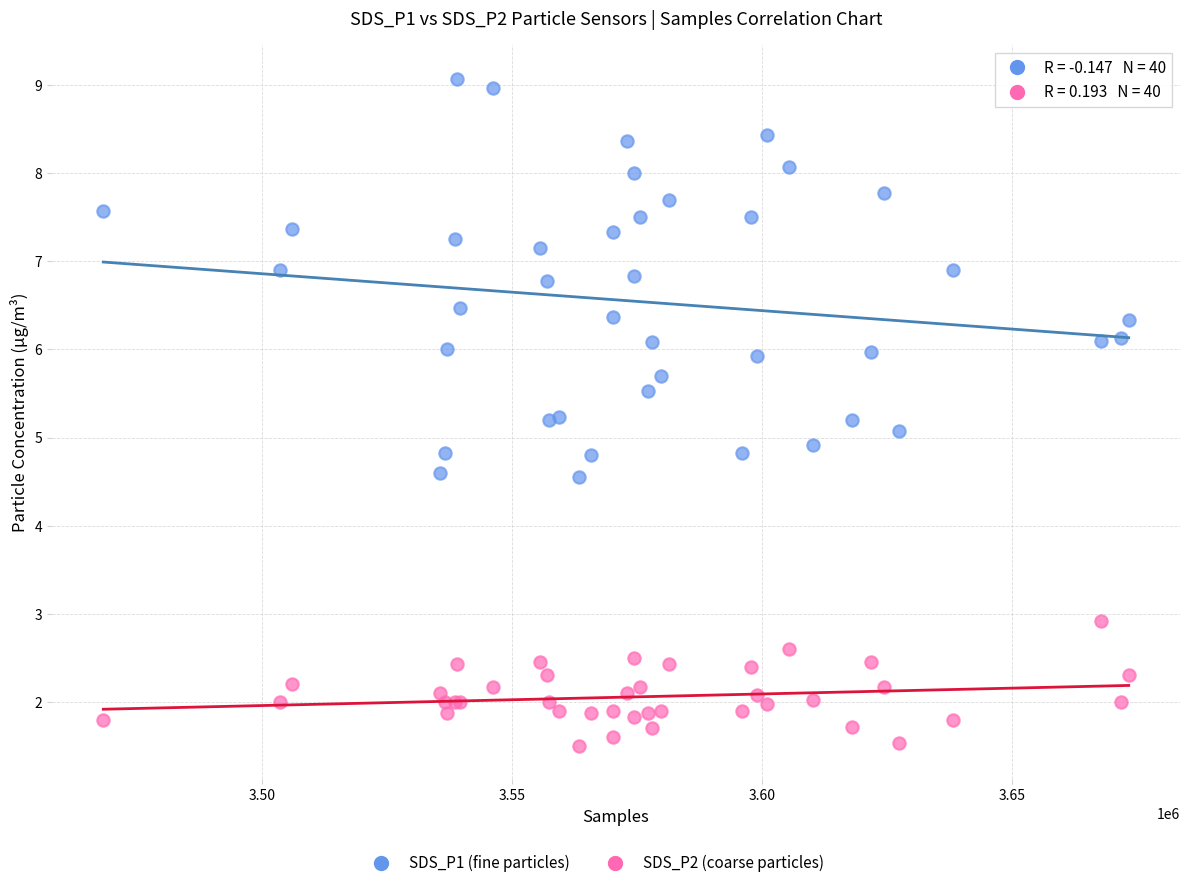

Which series contains the lowest Y value?

SDS_P2 (coarse particles)